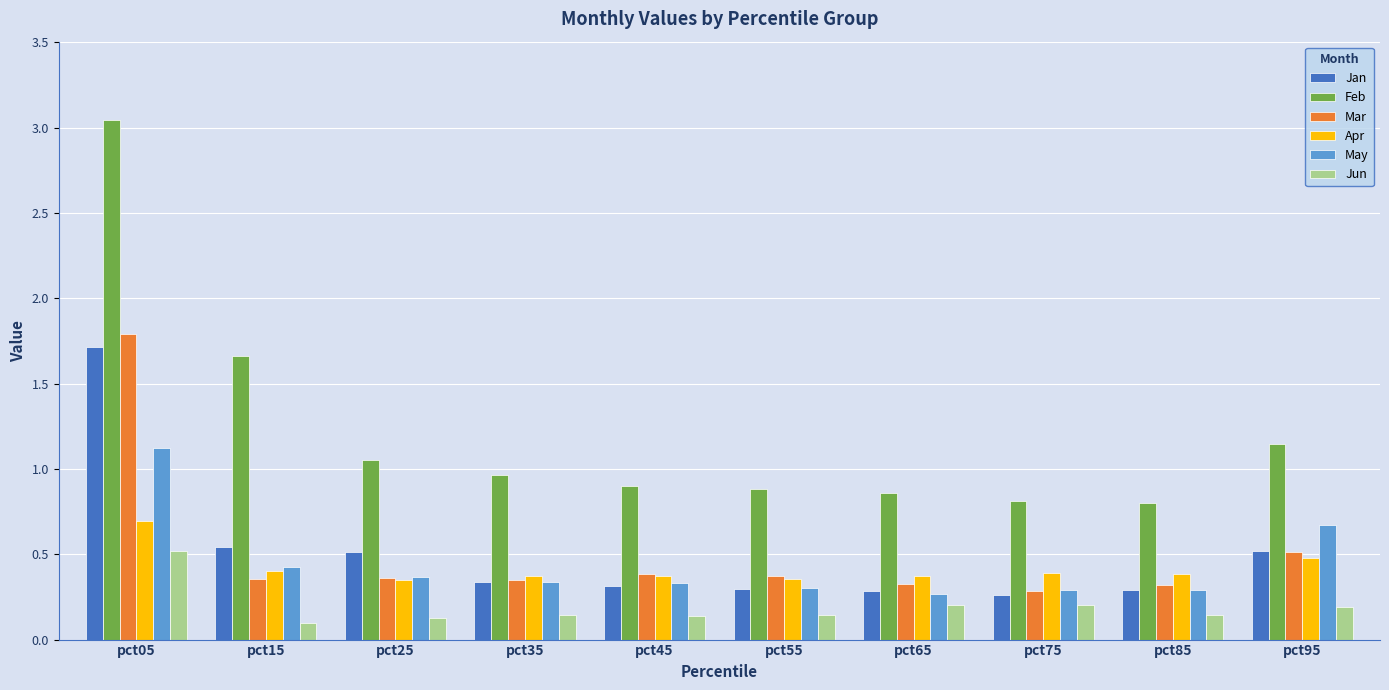

Count the Jun values in the range 0 to 1.

10